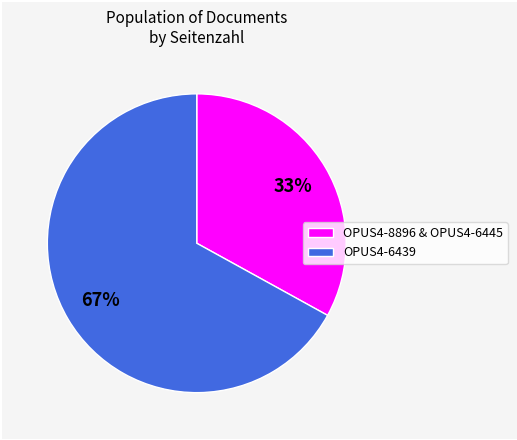

The OPUS4-6439 slice represents 67% of the pie. True or false?

True